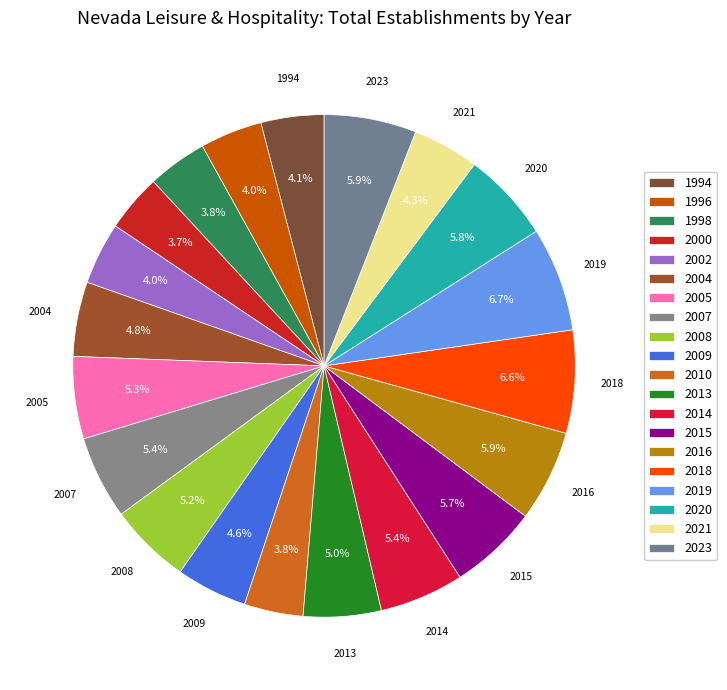

What percentage is the 2008 slice, to the nearest percent?

5%